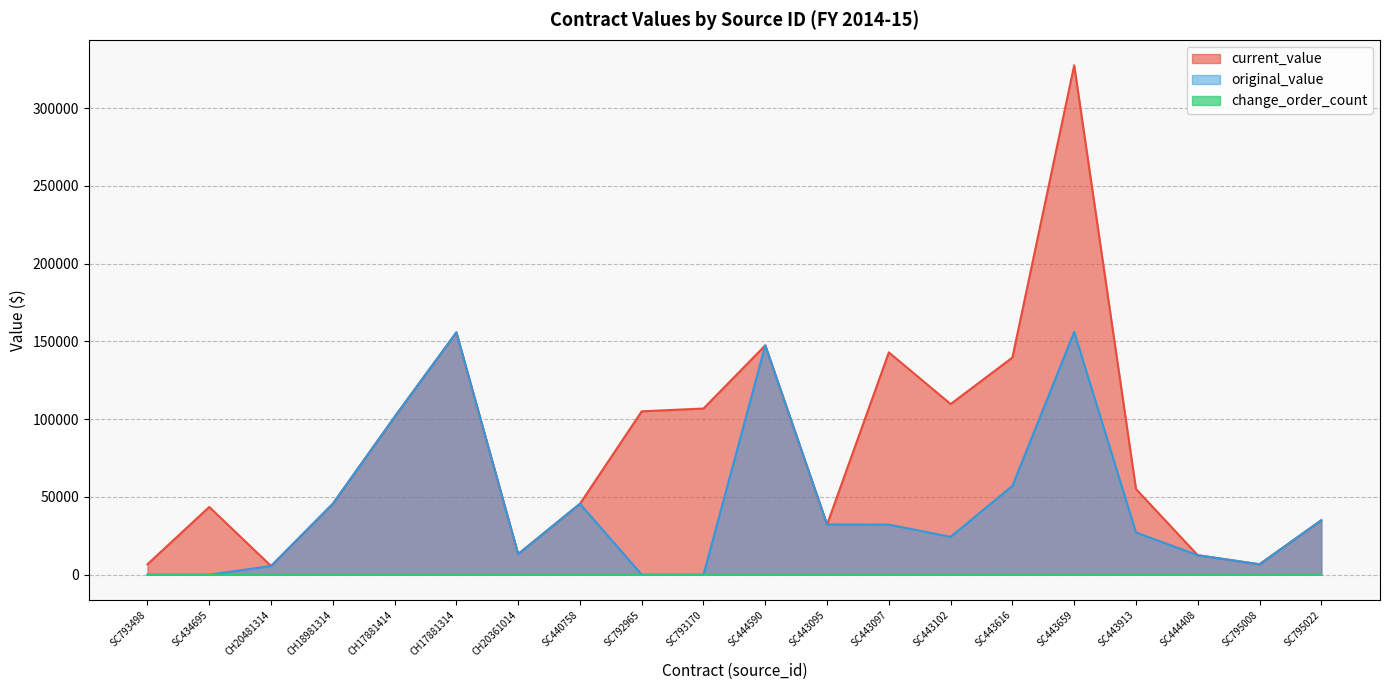

The current_value series shows 8947.9 at SC793498. True or false?

False